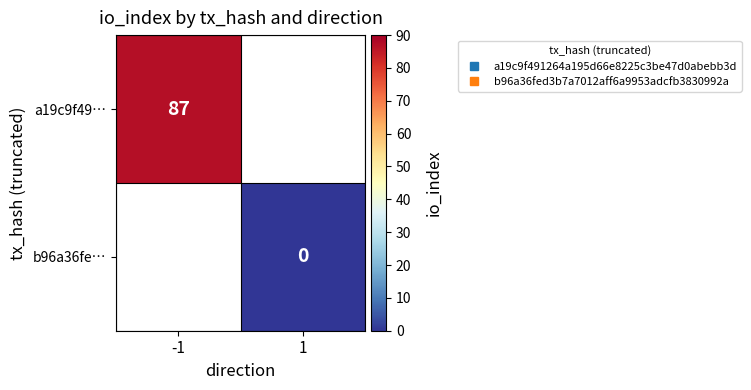

Which category has the lowest value across all series?

1